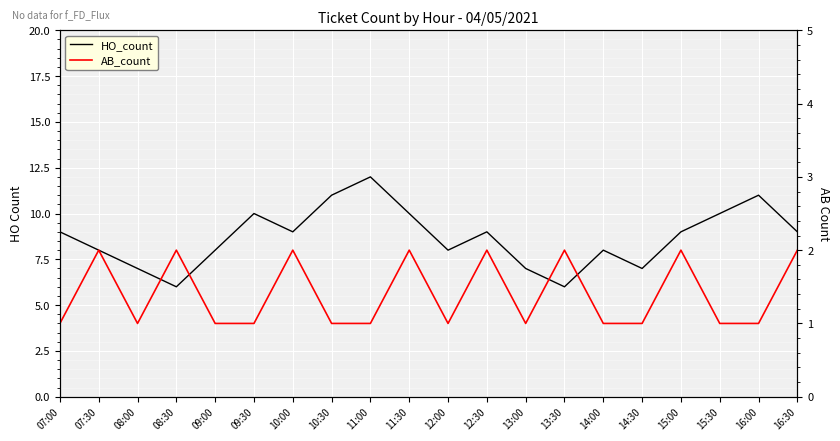

At 07:00, list the series in order from largest to smallest.

HO_count, AB_count